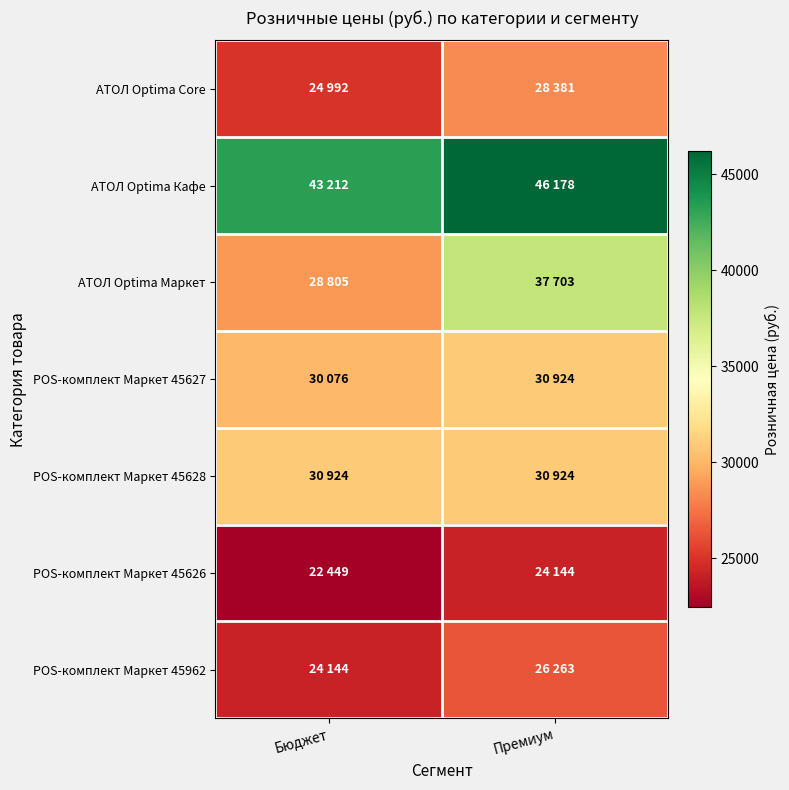

Reading left to right, list all the values displayed in this chart.

АТОЛ Optima Core: Бюджет=24992	Премиум=28381
АТОЛ Optima Кафе: Бюджет=43212	Премиум=46178
АТОЛ Optima Маркет: Бюджет=28805	Премиум=37703
POS-комплект Маркет 45627: Бюджет=30076	Премиум=30924
POS-комплект Маркет 45628: Бюджет=30924	Премиум=30924
POS-комплект Маркет 45626: Бюджет=22449	Премиум=24144
POS-комплект Маркет 45962: Бюджет=24144	Премиум=26263